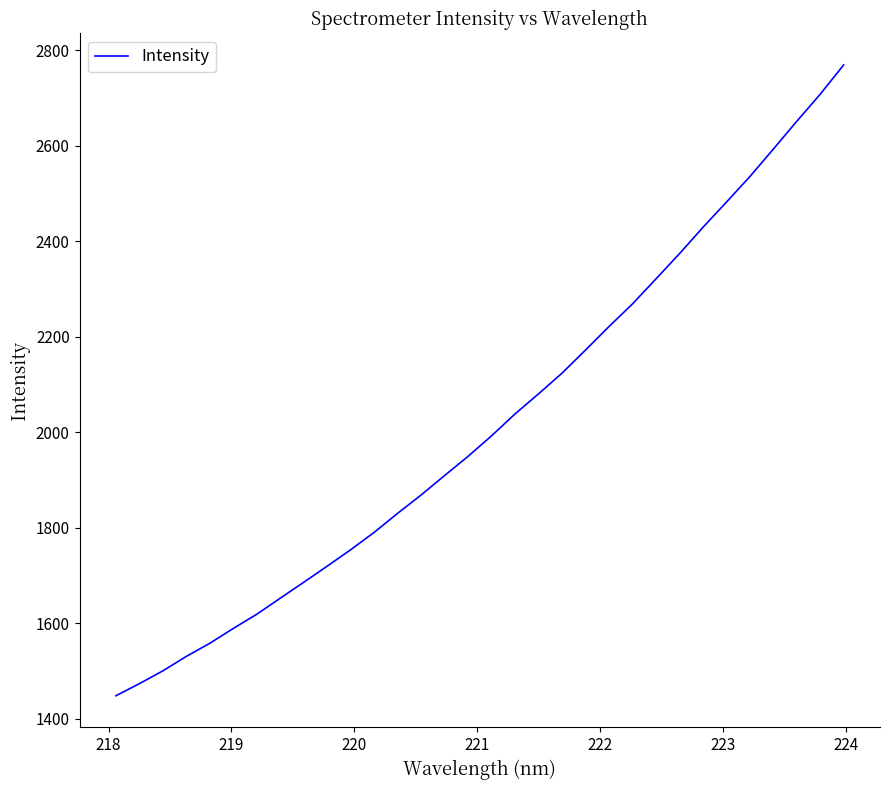

What is the maximum value shown in the chart?

2769.0